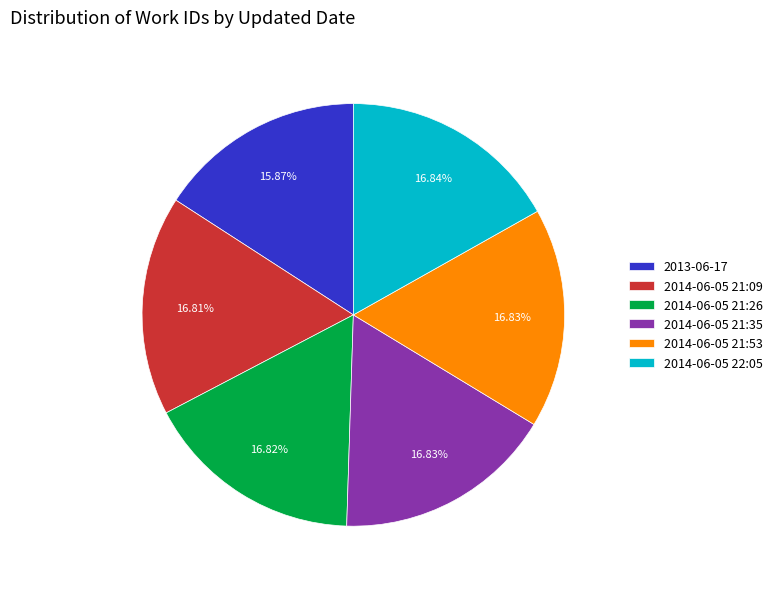

How many segments does this pie chart have?

6